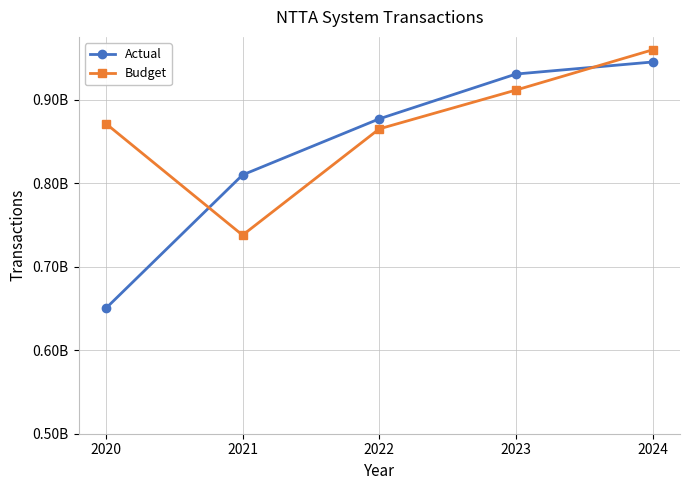

True or false: Actual and Budget cross at least once.

True